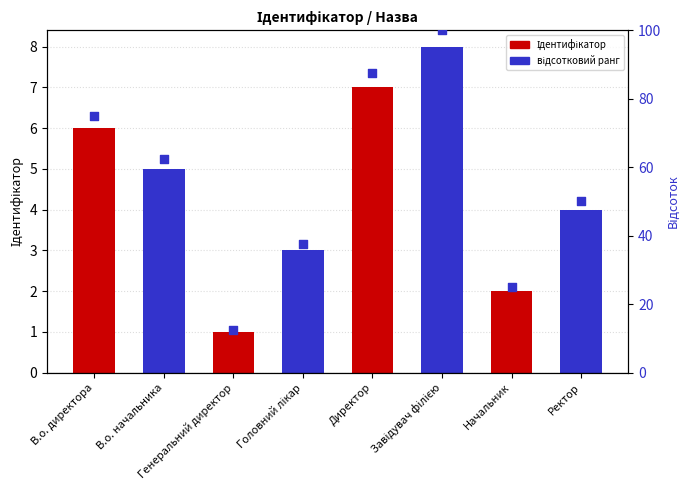

Which series contains the lowest Y value?

Ідентифікатор